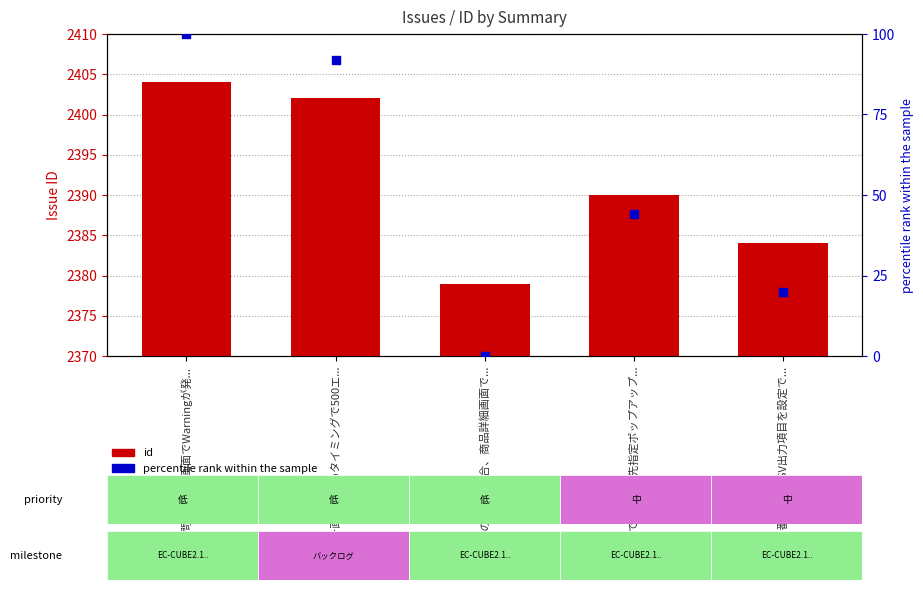

At which category is the sum across all series the highest?

お問い合わせ画面でWarningが発...